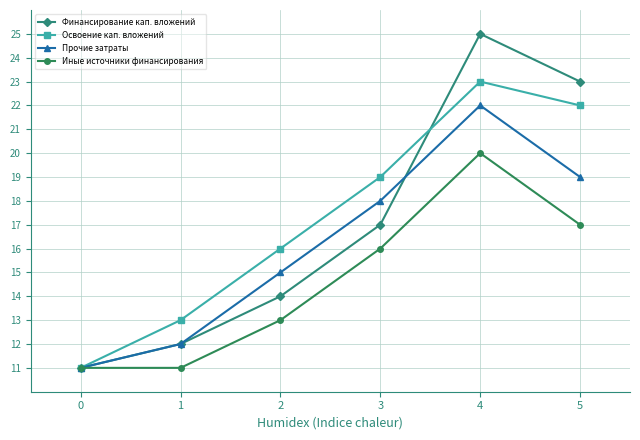

What is the minimum value for Финансирование кап. вложений?

11